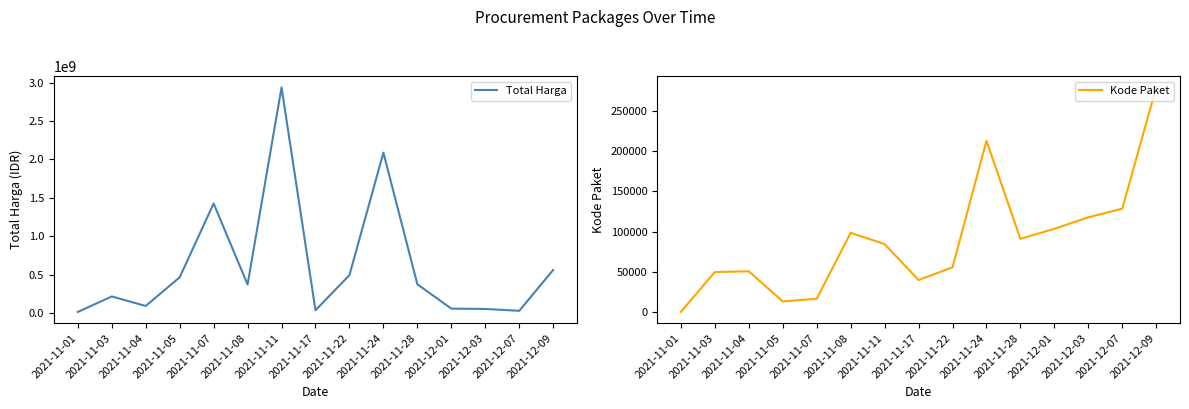

Which series has the widest spread of values?

Total Harga